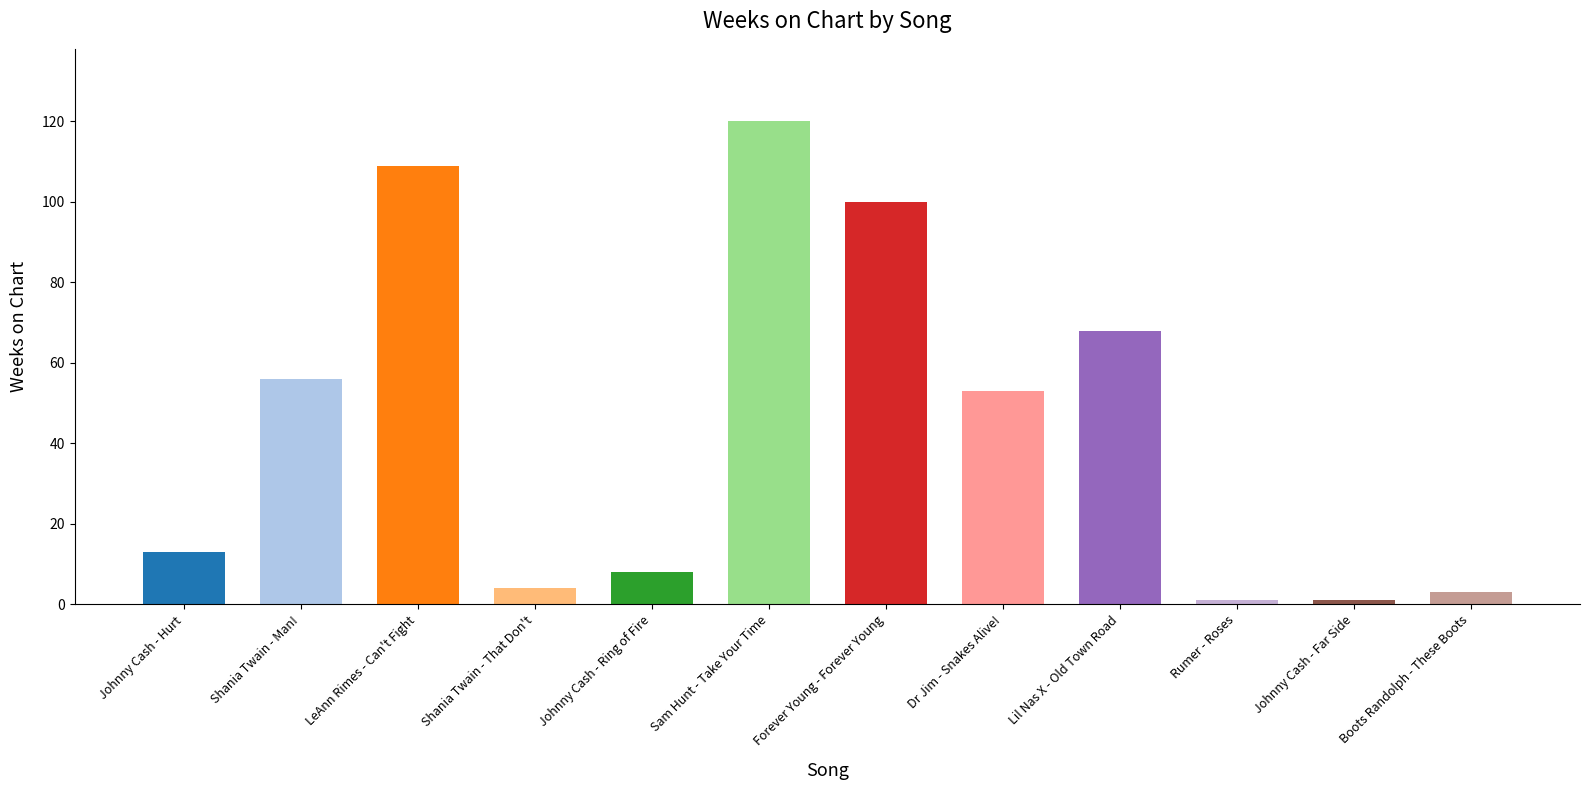

Reading left to right, transcribe all the data shown in this chart.

13	56	109	4	8	120	100	53	68	1	1	3